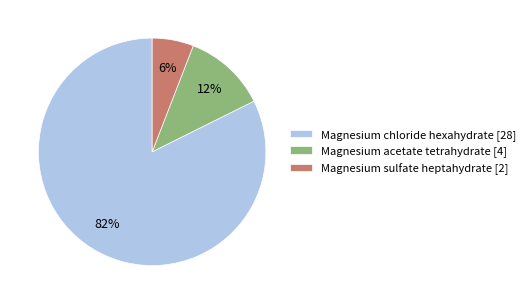

Is it true that Magnesium chloride hexahydrate is 82% of the pie?

True